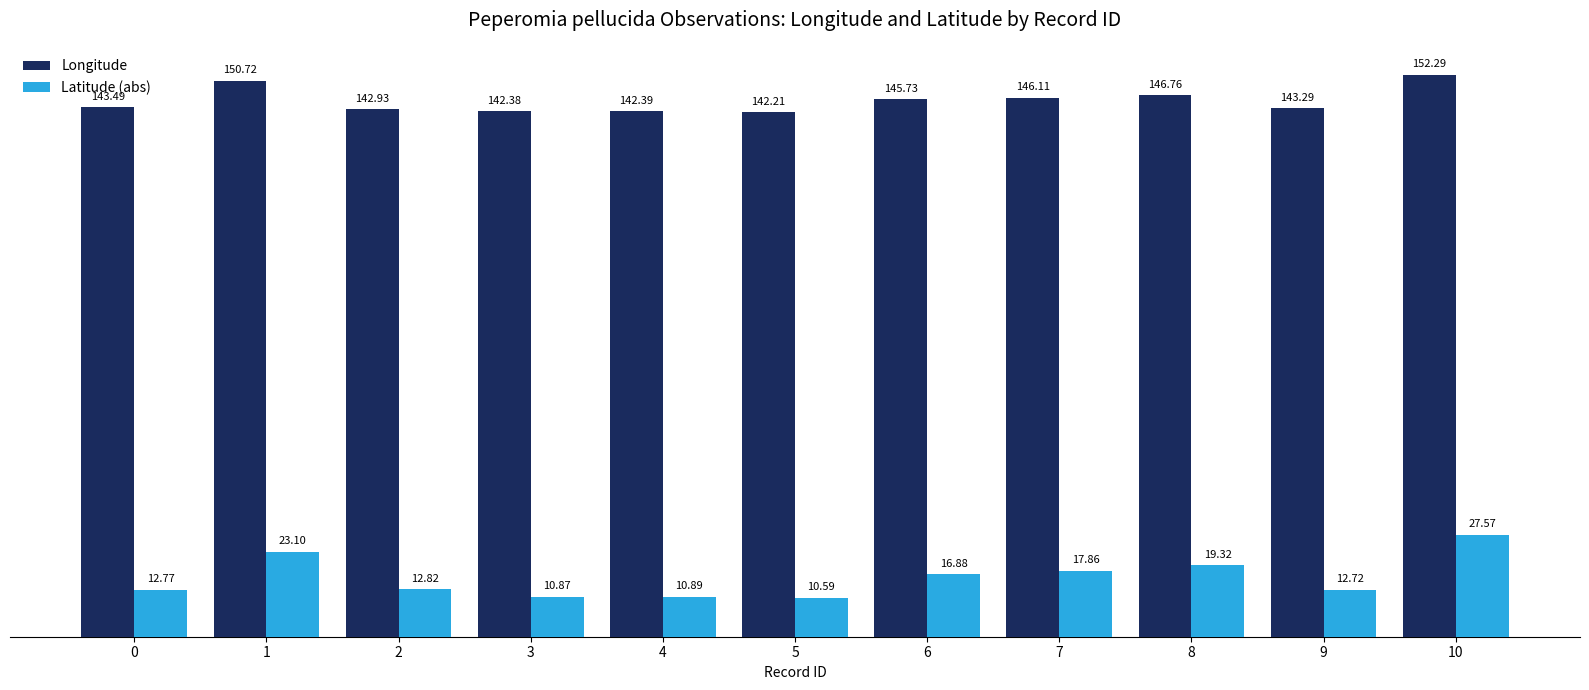

The Latitude (abs) series shows 10.9 at 3. True or false?

True